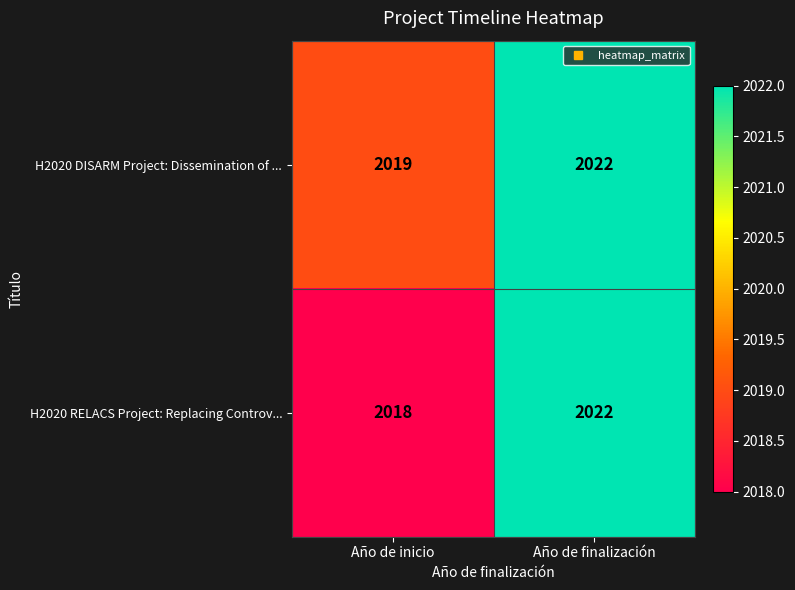

Reading left to right, extract all data points from this chart.

H2020 DISARM Project: Dissemination of ...: 2019	2022
H2020 RELACS Project: Replacing Controv...: 2018	2022